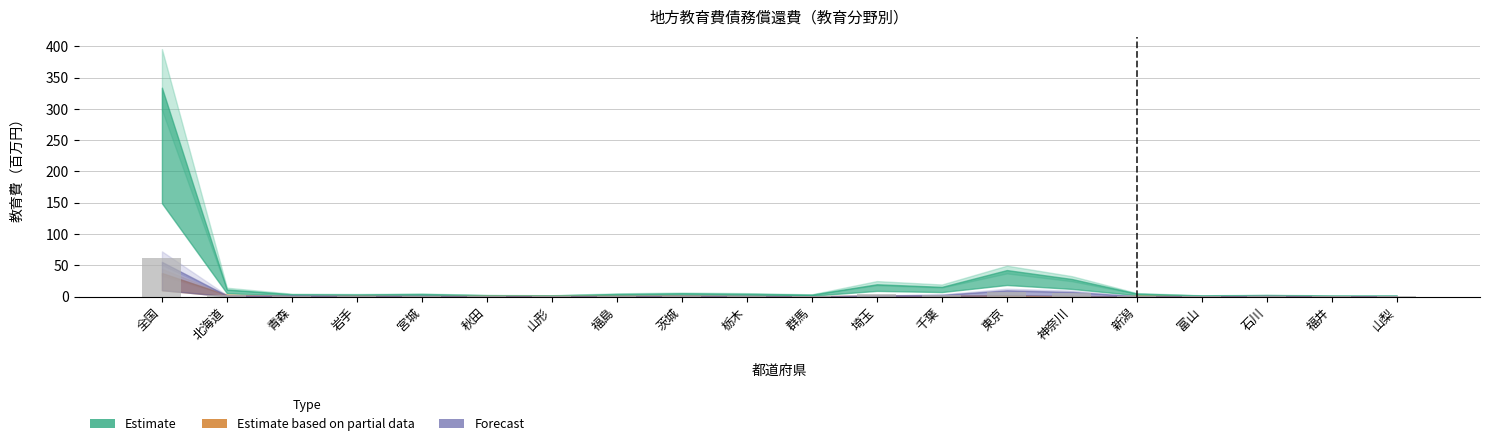

The value at 全国 is 88.0. True or false?

False